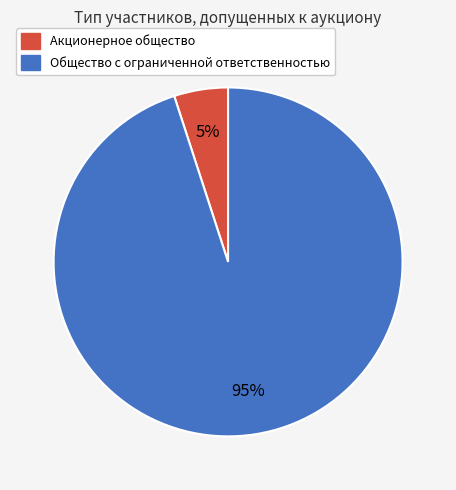

The Общество с ограниченной ответственностью slice represents 99% of the pie. True or false?

False